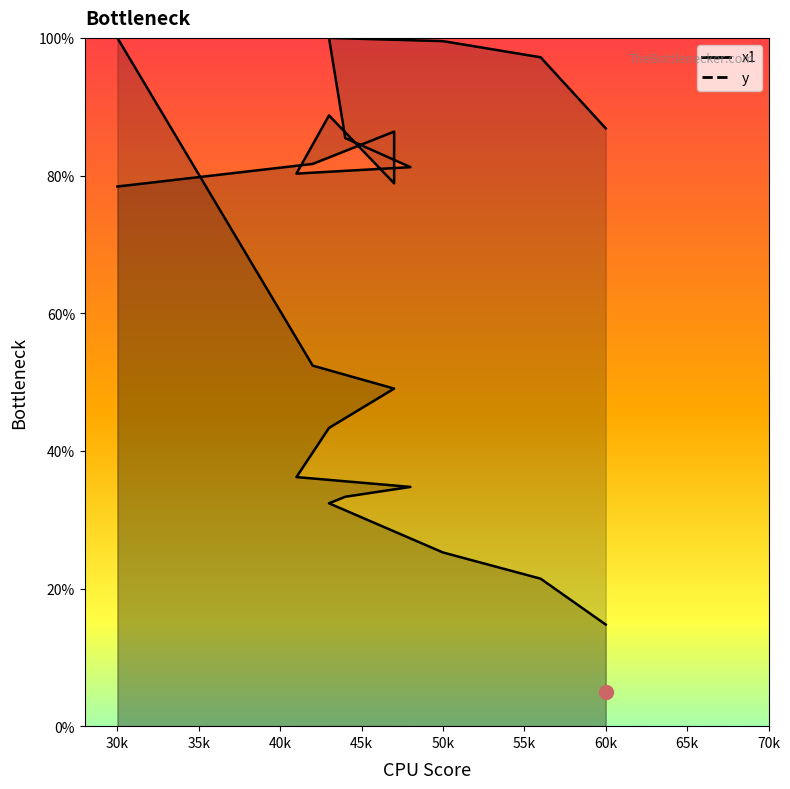

List the series in order of their peak value, highest first.

x1, y